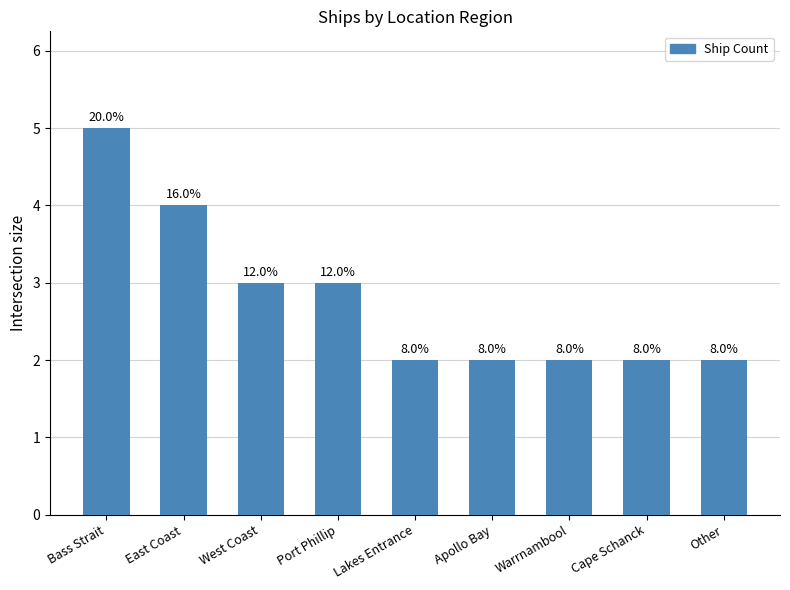

What is the label of the 3rd bar from the left?

West Coast